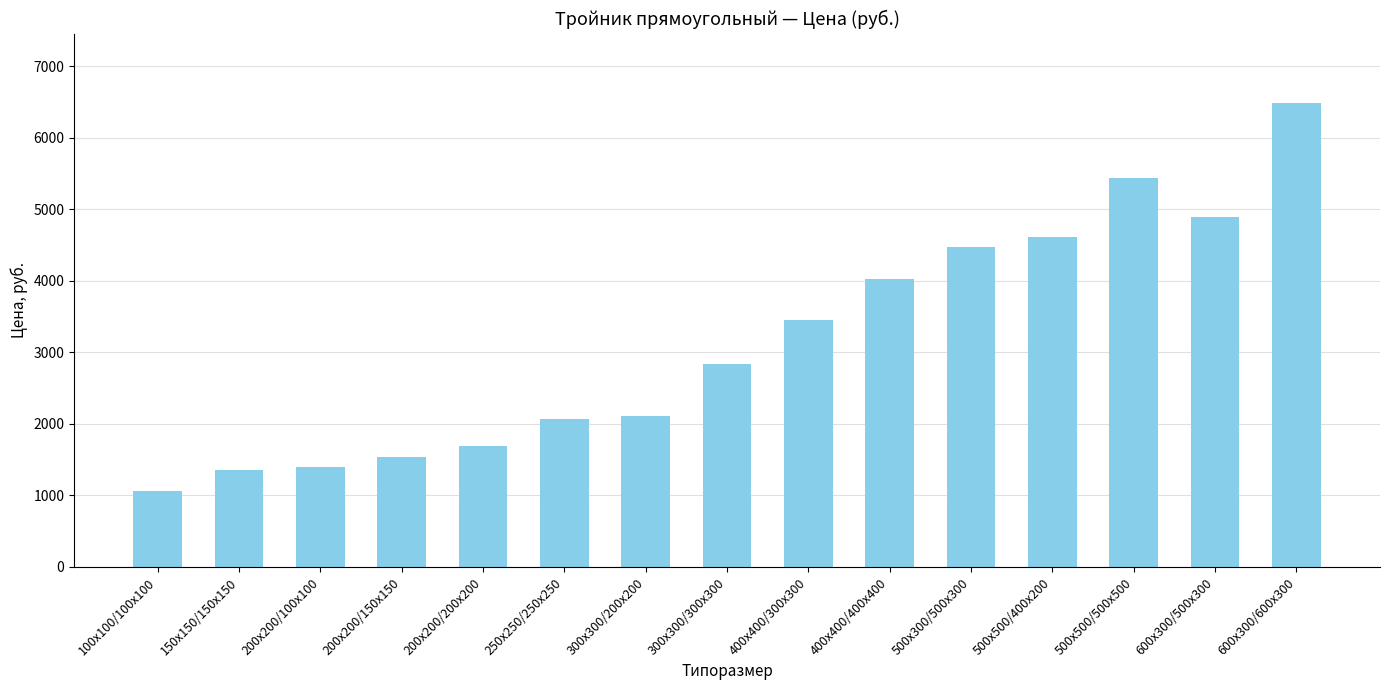

Does the chart contain stacked bars?

No